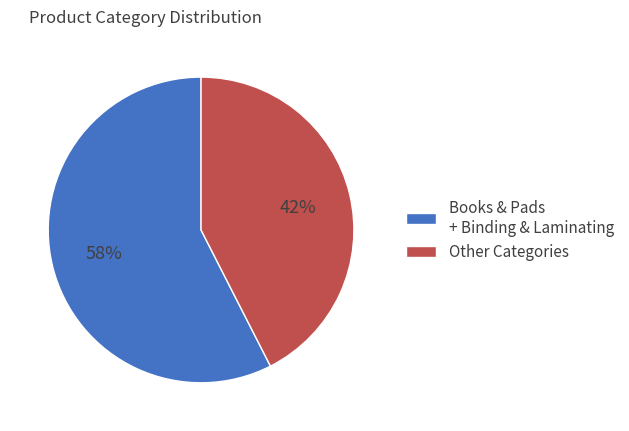

Which slice is the largest?

Books & Pads + Binding & Laminating